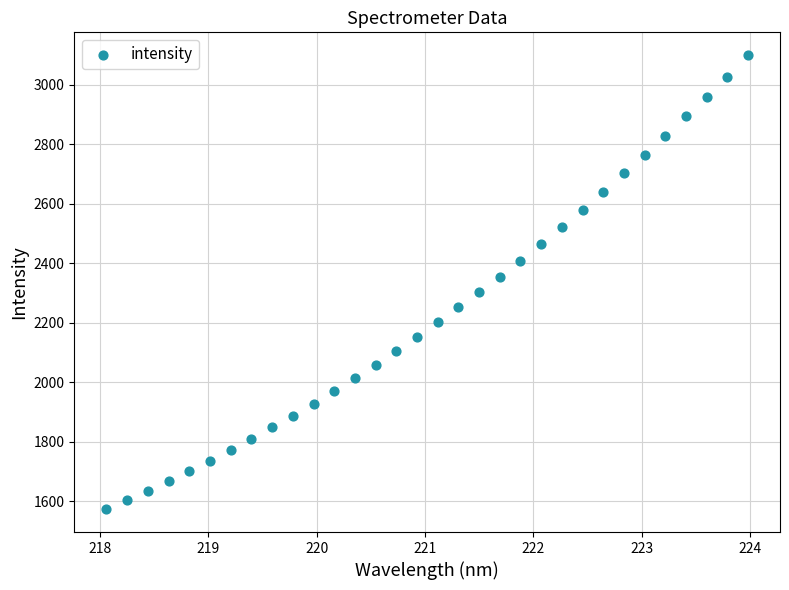

What is the range of X values (max minus min)?

5.9